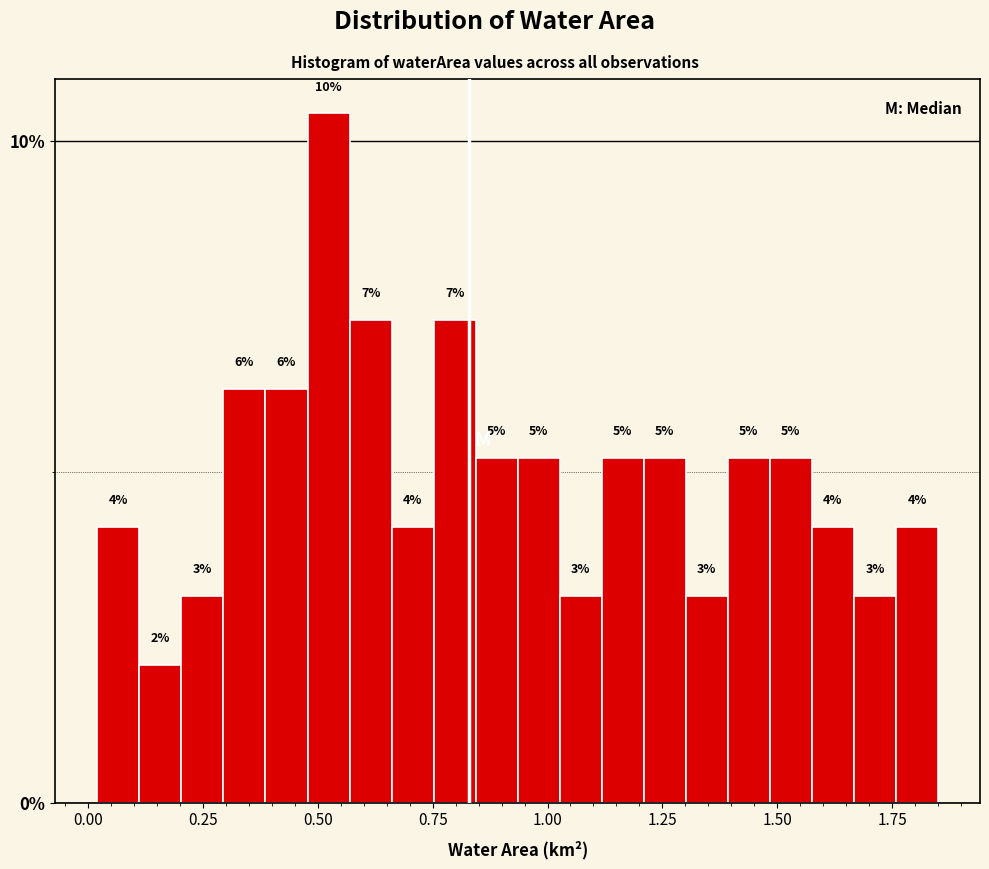

Read against the x-axis, roughly where is the centre of the tallest bar?

0.50